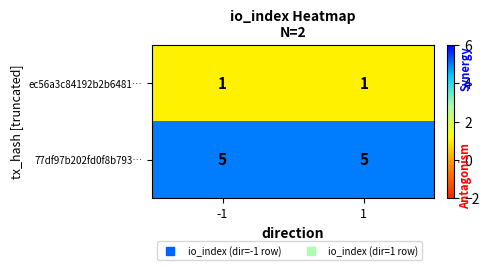

What is the lowest value of the 77df97b202fd0f8b793… series?

5